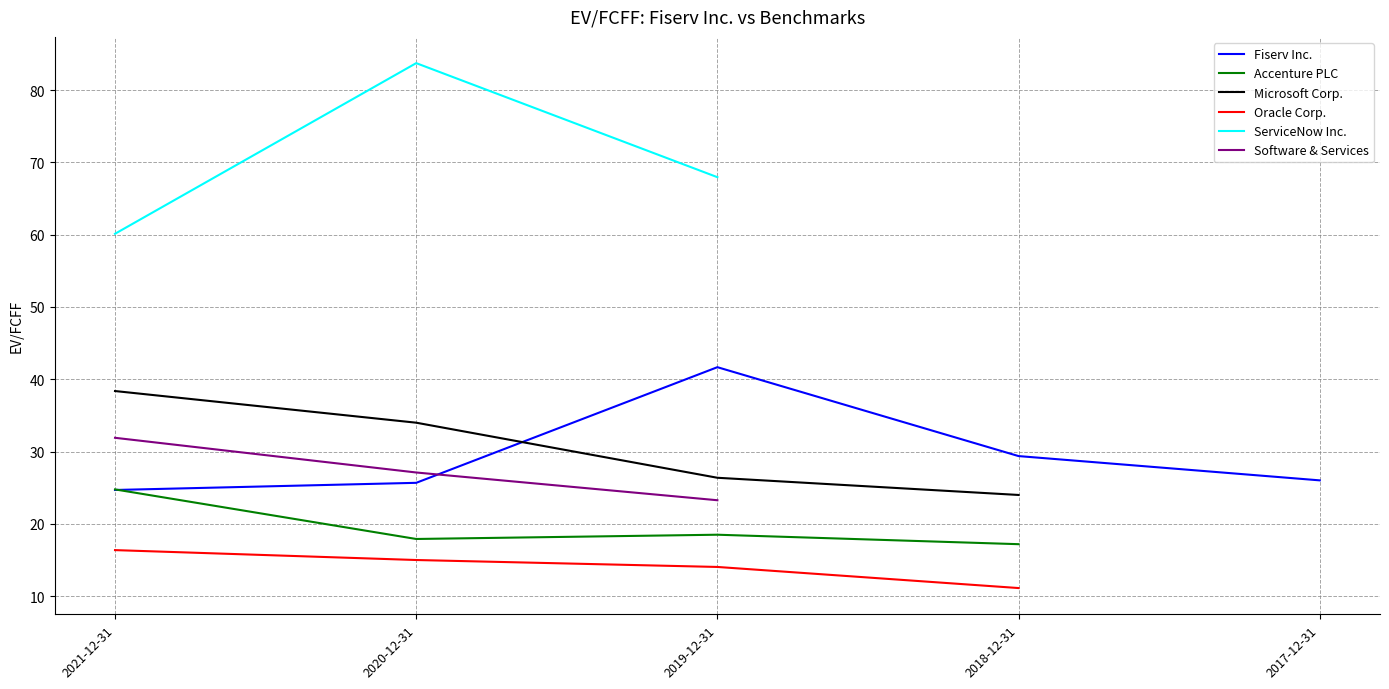

Between 2020-12-31 and 2018-12-31, which is larger?

2018-12-31